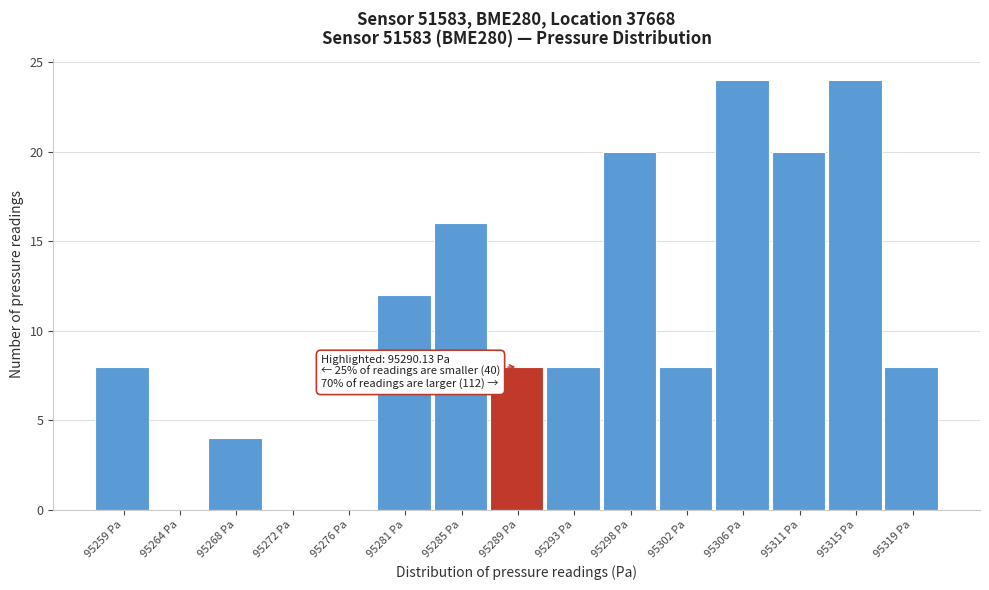

Reading left to right, what are all the values shown in this chart?

95259 Pa=8	95264 Pa=0	95268 Pa=4	95272 Pa=0	95276 Pa=0	95281 Pa=12	95285 Pa=16	95289 Pa=8	95293 Pa=8	95298 Pa=20	95302 Pa=8	95306 Pa=24	95311 Pa=20	95315 Pa=24	95319 Pa=8